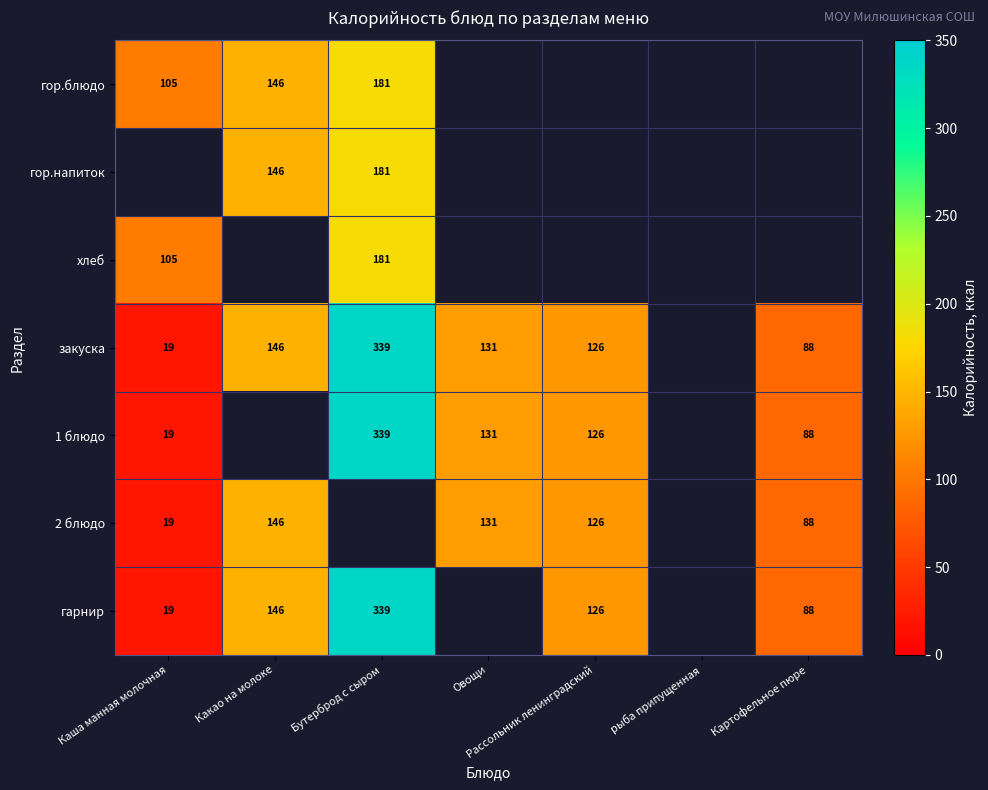

The value of гор.блюдо at Каша манная молочная is 50. True or false?

False